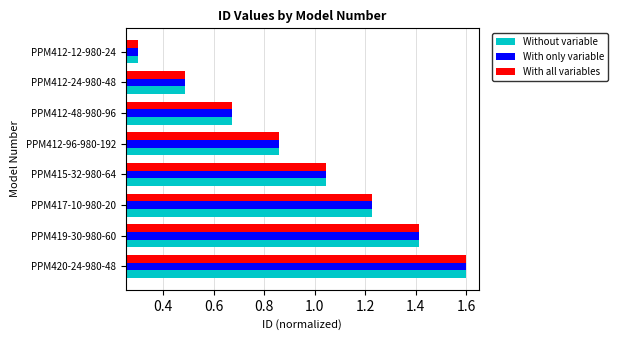

What is the difference between the second highest and minimum values in the With only variable series?

1.1